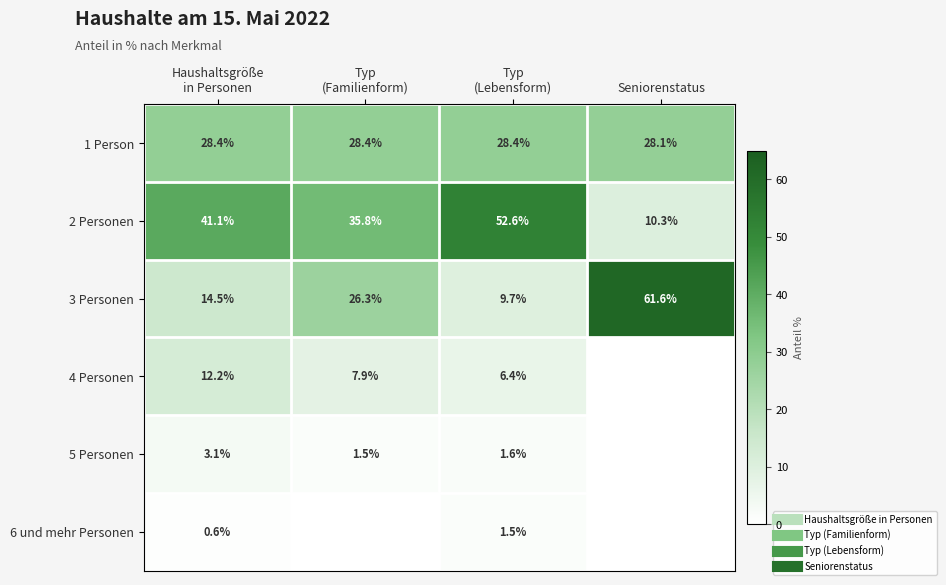

What is the sum of the 2 Personen values at Haushaltsgröße in Personen and Typ (Familienform)?

76.9